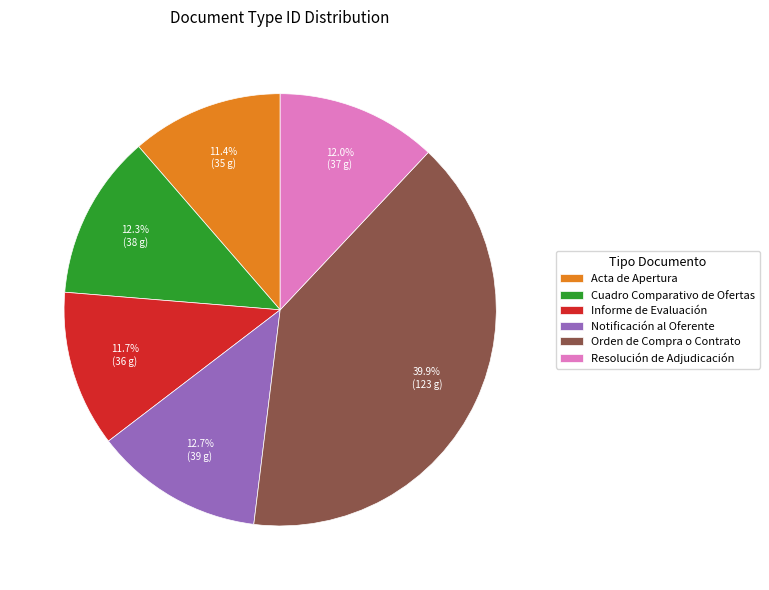

To the nearest percent, what is the average slice percentage?

17%